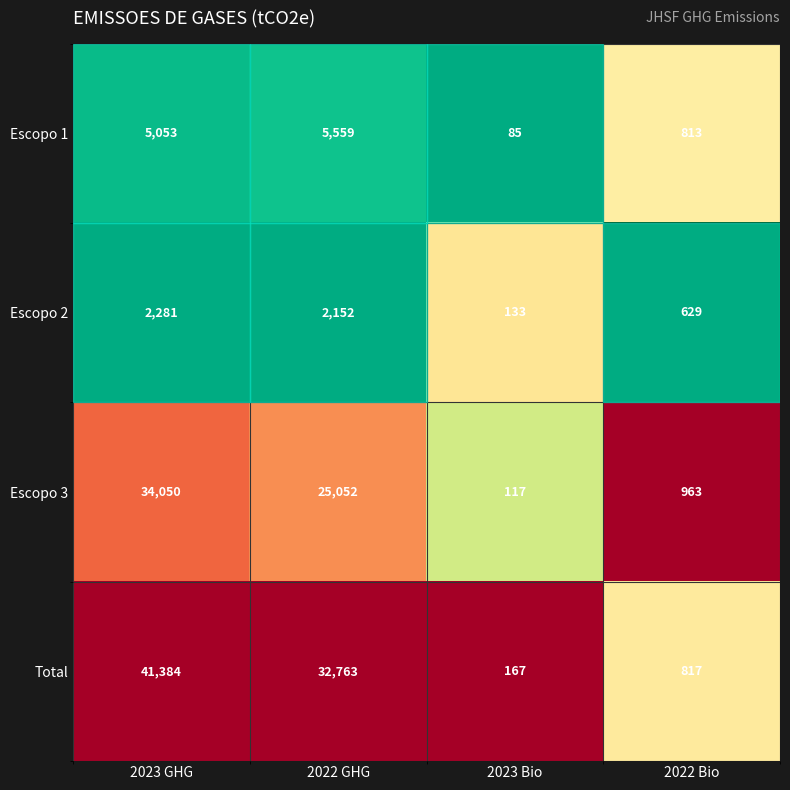

The Total series shows 9874 at 2022 GHG. True or false?

False